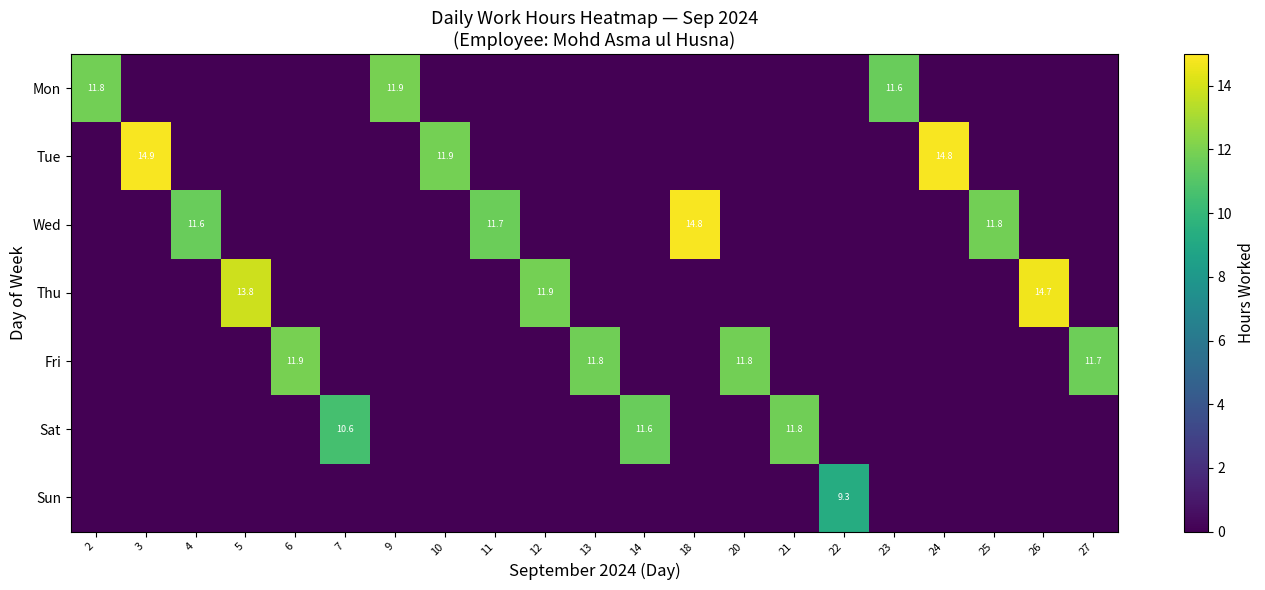

Rank the series by their maximum value, from highest to lowest.

Tue, Wed, Thu, Mon, Fri, Sat, Sun